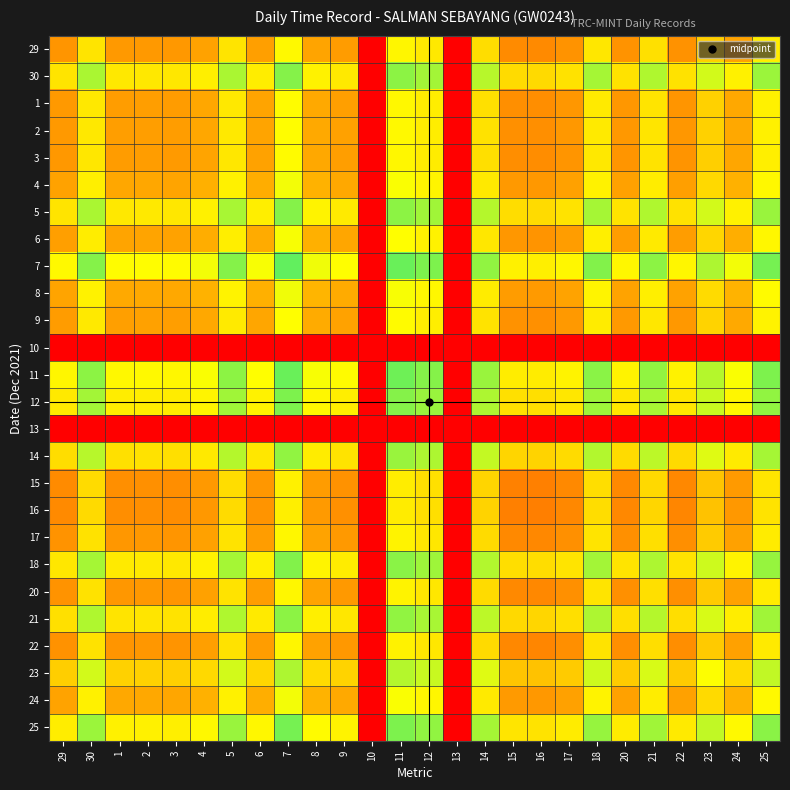

What is the difference between the highest and lowest values at 5?

0.9